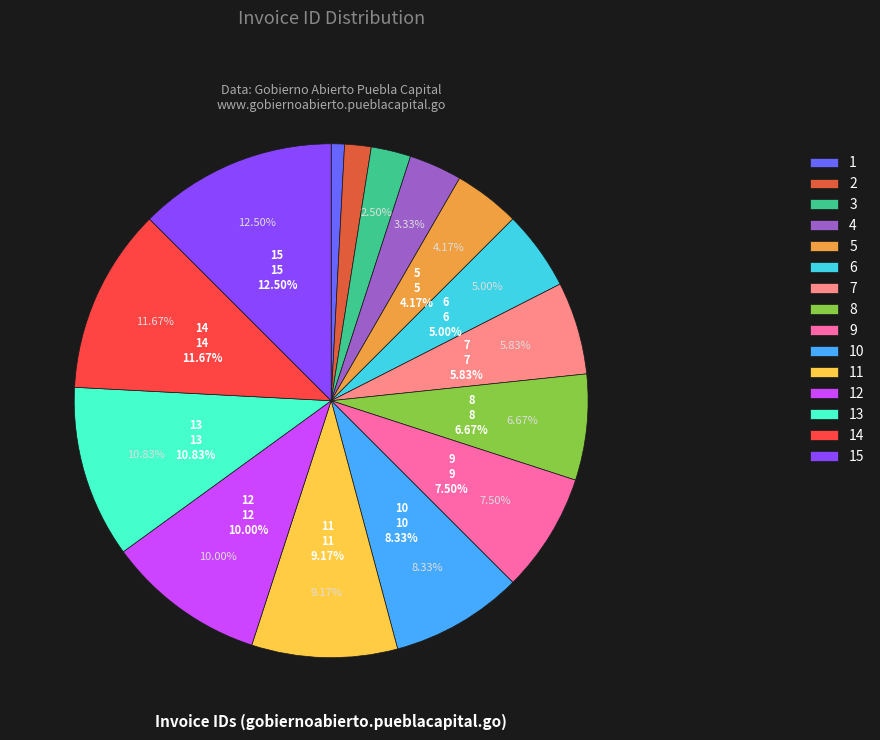

How many slices are in this pie chart?

15